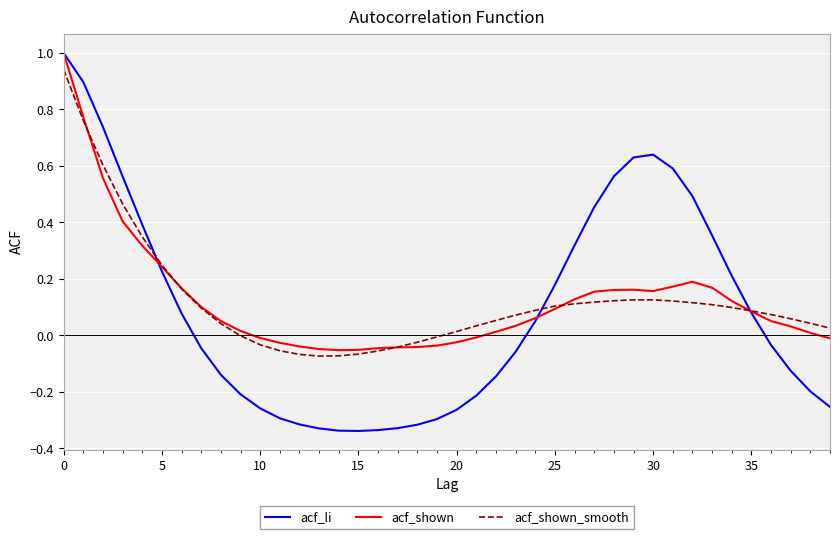

Which series has the widest spread of values?

acf_li